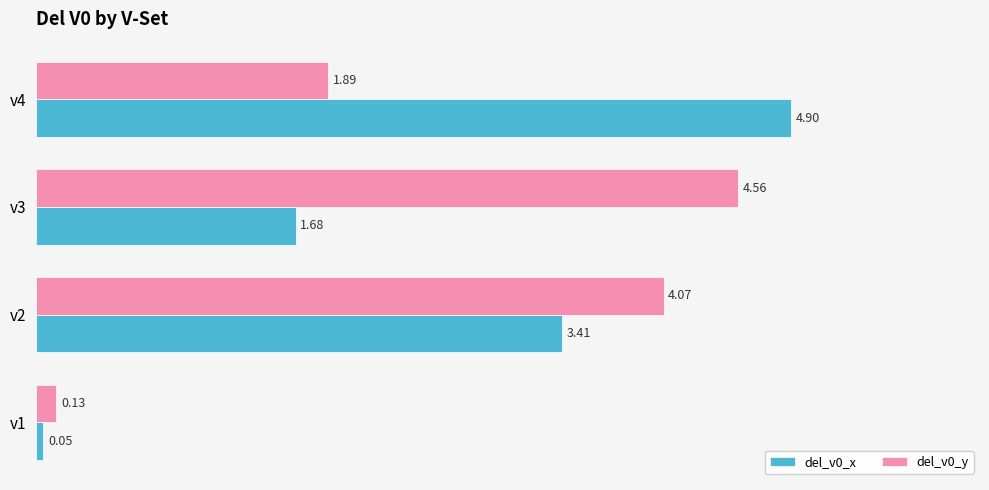

Rank the categories by del_v0_y value from lowest to highest.

v1, v4, v2, v3